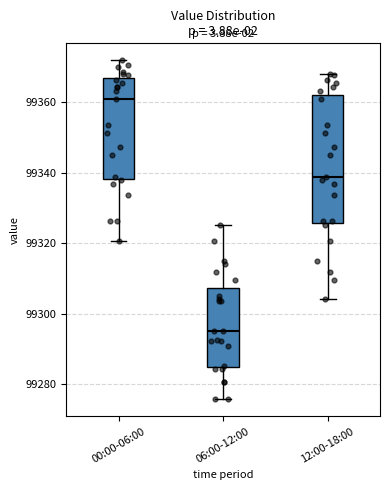

Which box has the highest median line?

00:00-06:00